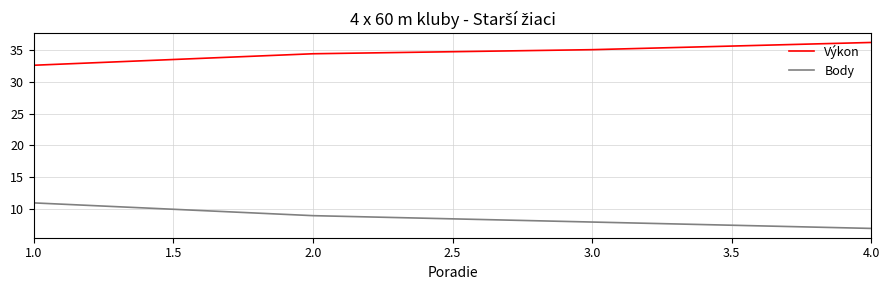

What is the minimum value shown in the chart?

7.0